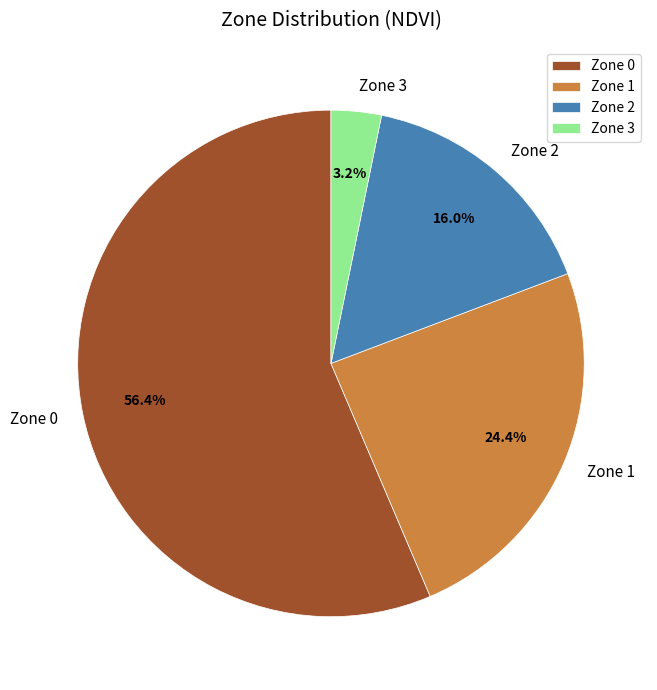

How many slices are in this pie chart?

4